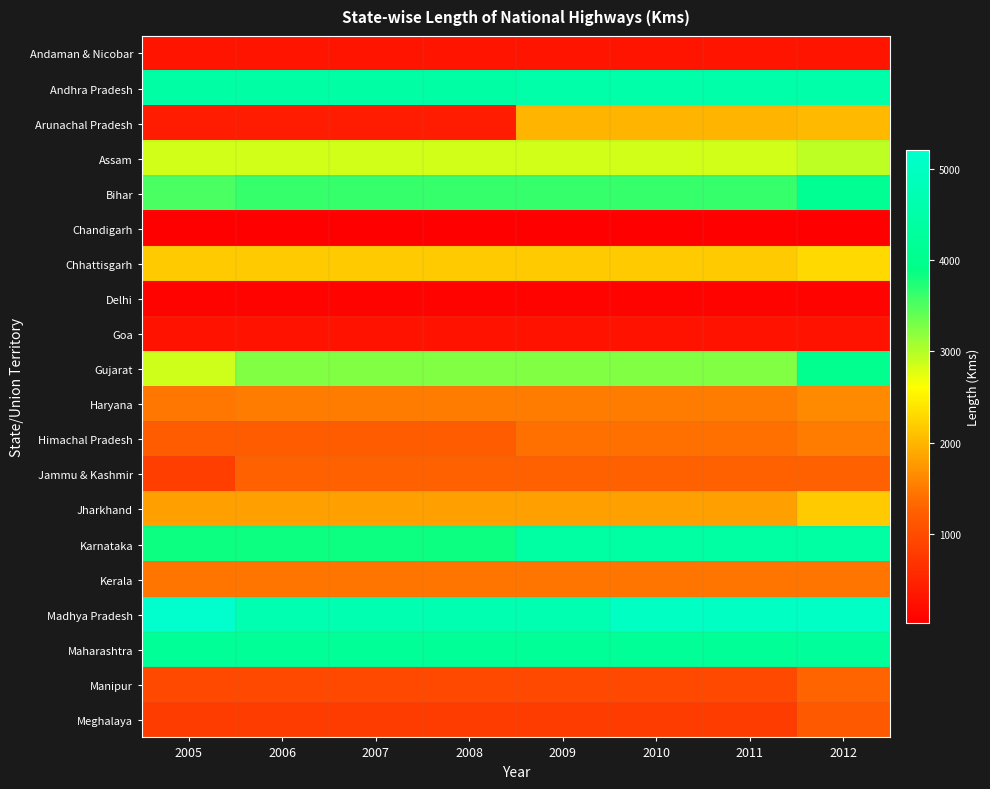

Which category has the lowest value across all series?

2005